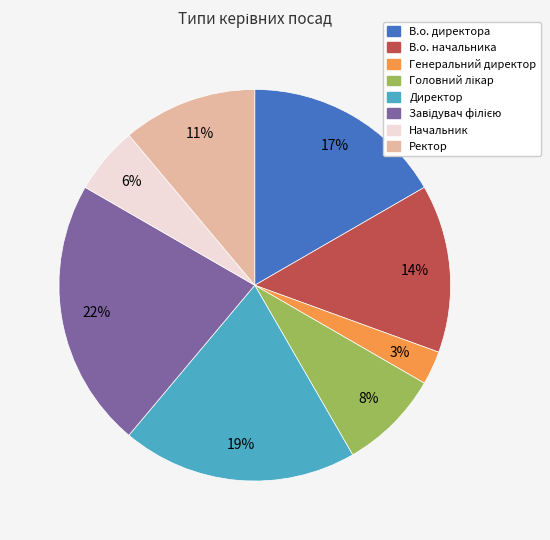

The Директор slice represents 19% of the pie. True or false?

True